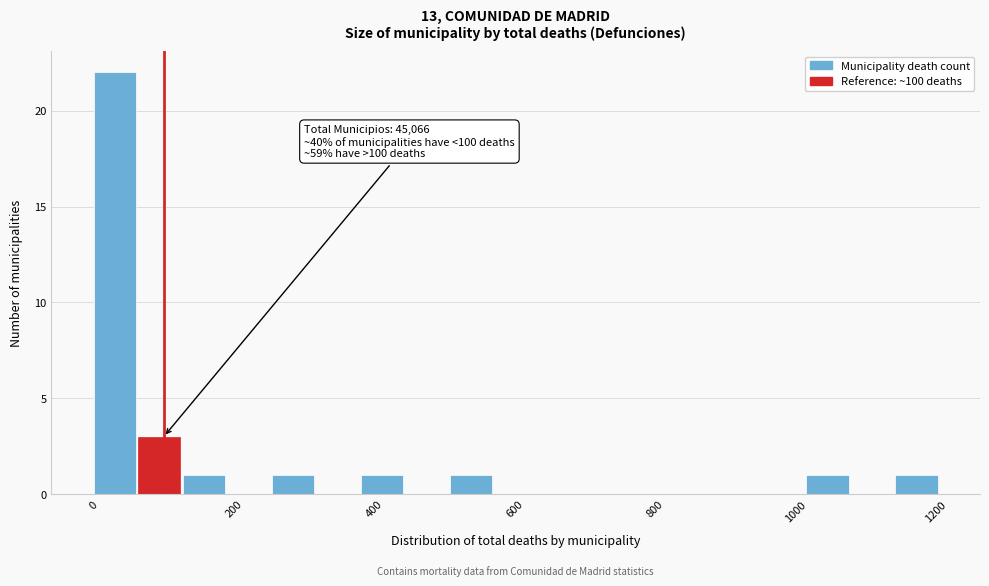

Around what value on the x-axis is the tallest bar? Give the approximate position of its centre, as read against the axis.

40